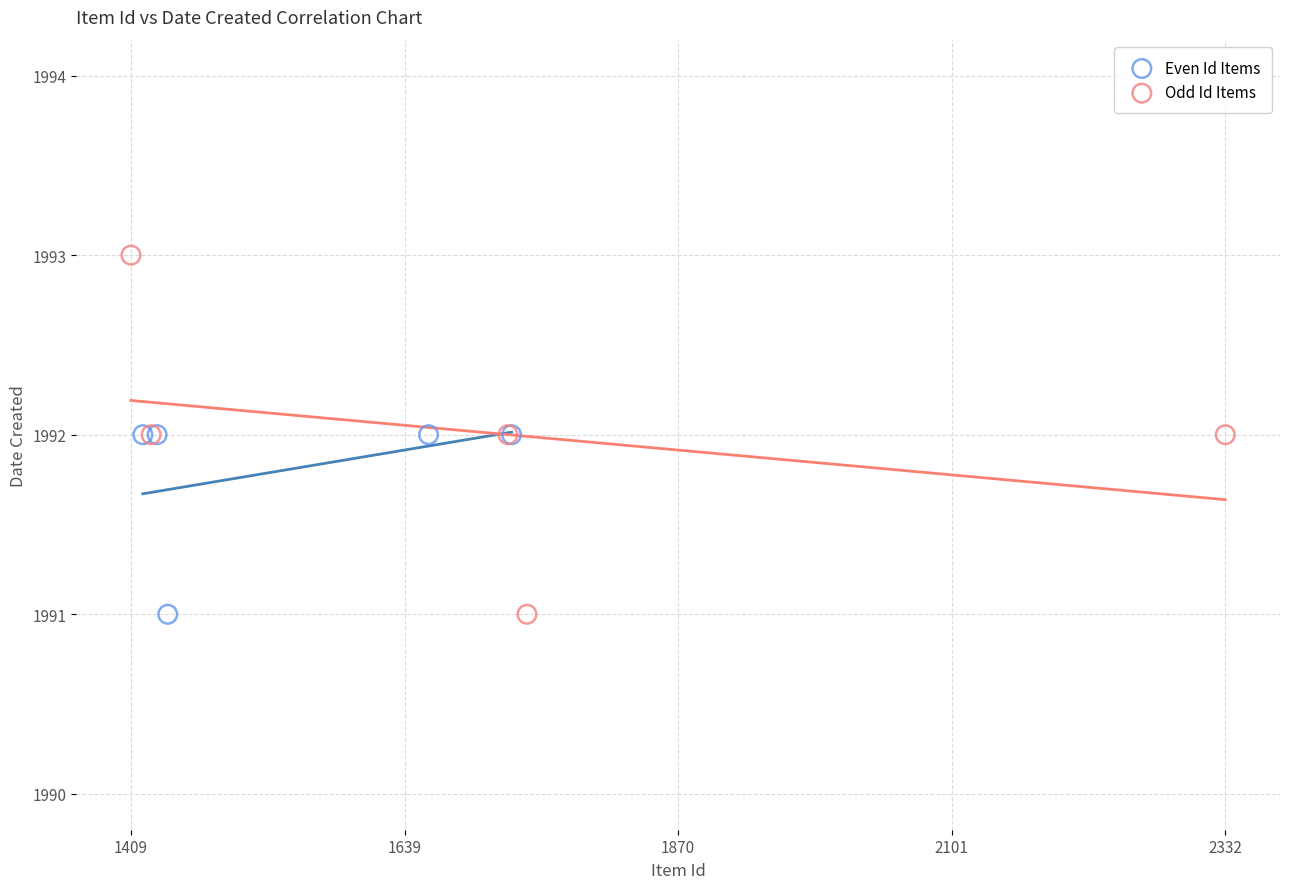

What are all the series names shown in the legend?

Even Id Items, Odd Id Items